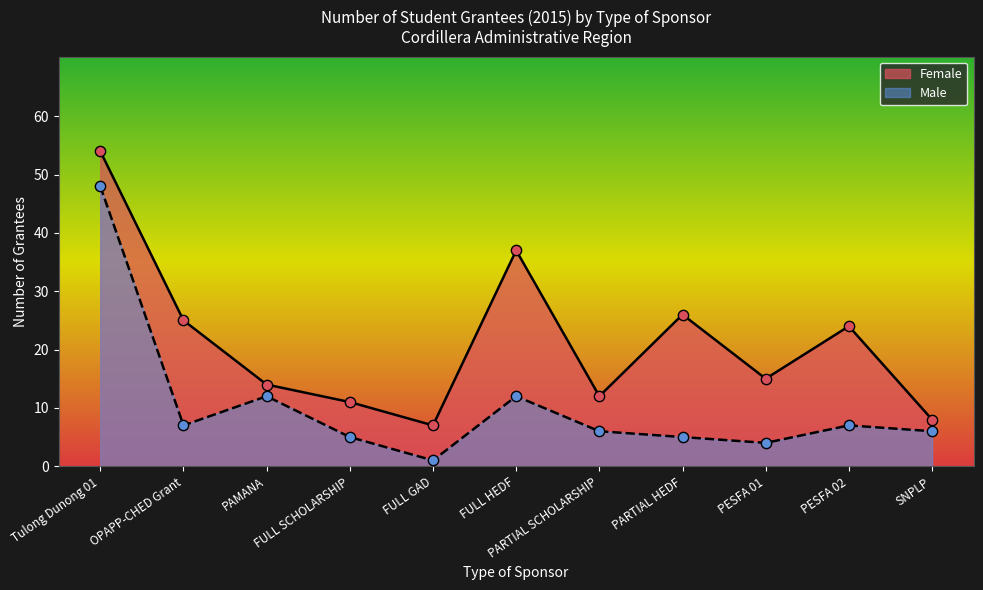

At how many categories does at least one series exceed 8?

9